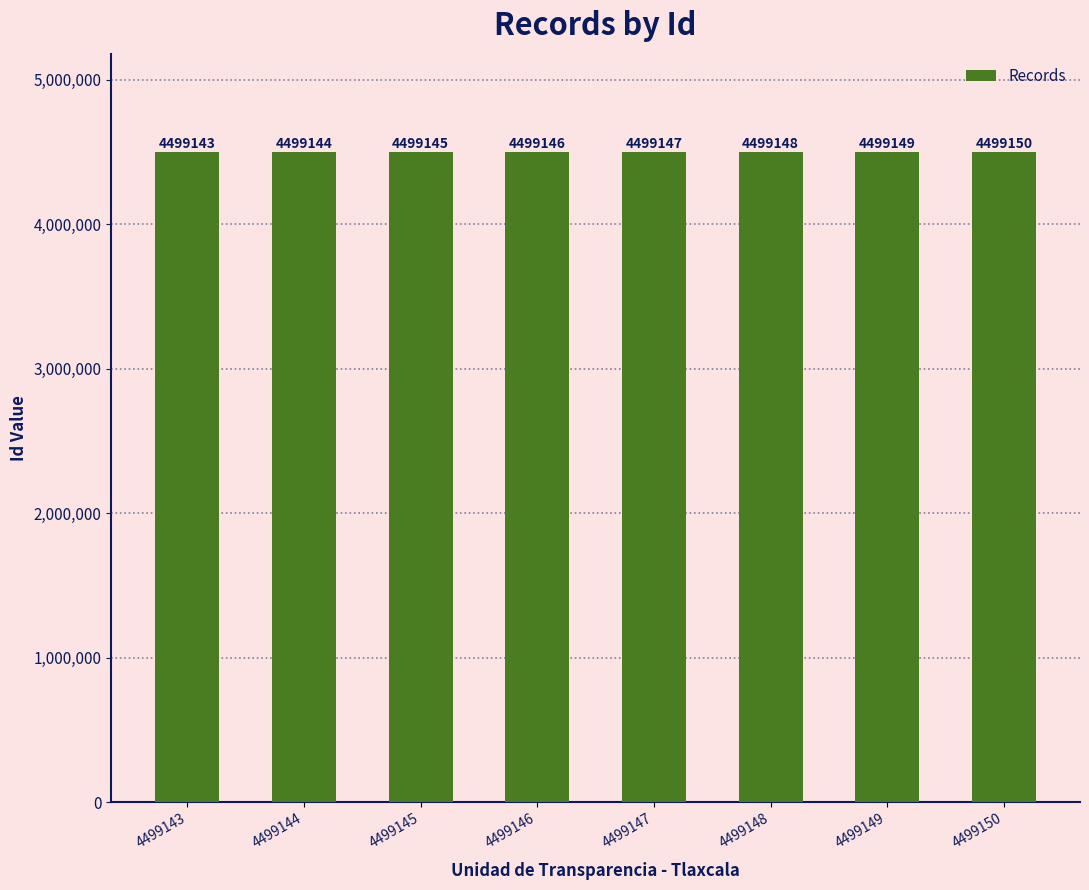

Reading left to right, list all the values displayed in this chart.

4499143=4499143	4499144=4499144	4499145=4499145	4499146=4499146	4499147=4499147	4499148=4499148	4499149=4499149	4499150=4499150